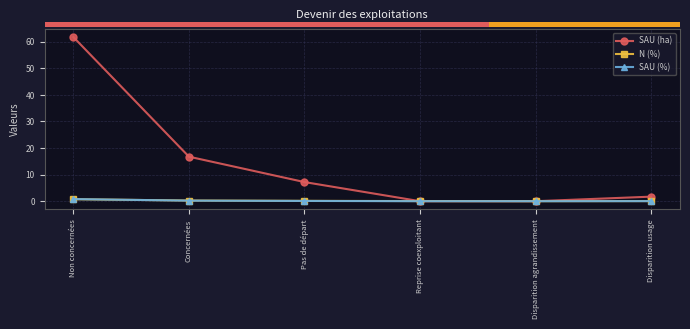

What is the difference between the maximum and second lowest values in the SAU (ha) series?

61.7